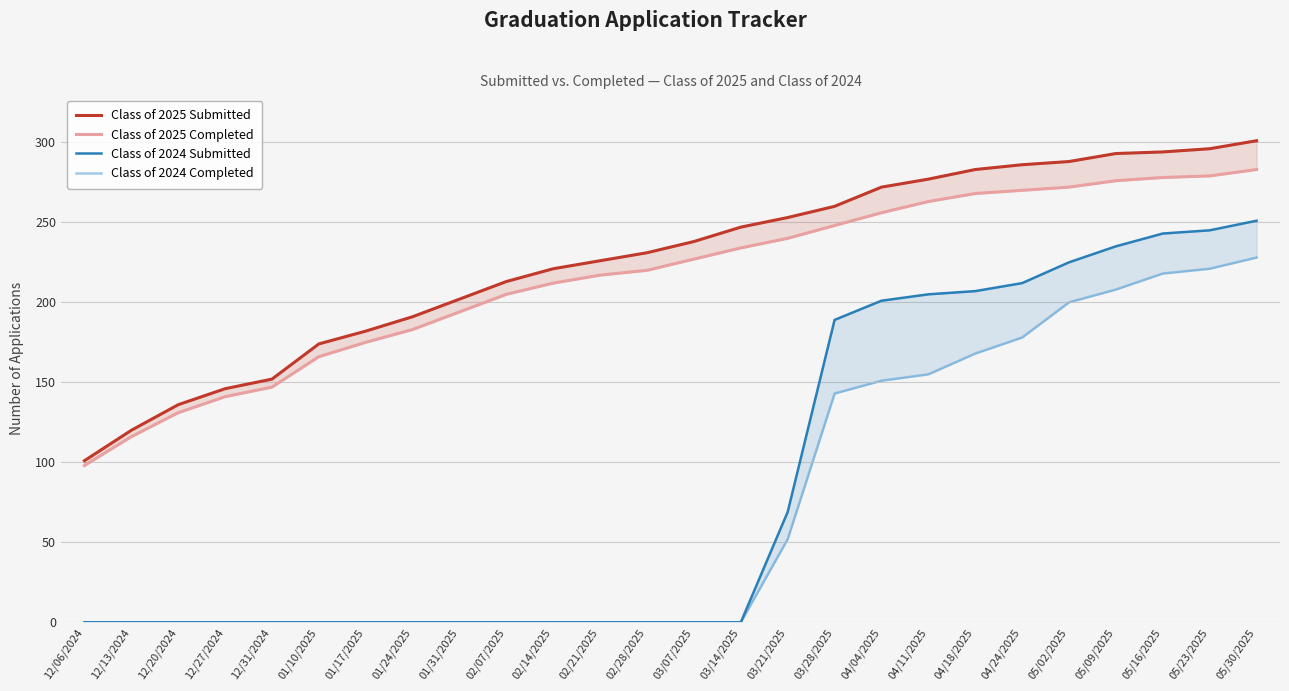

What is the label of the 22nd point from the right?

12/31/2024